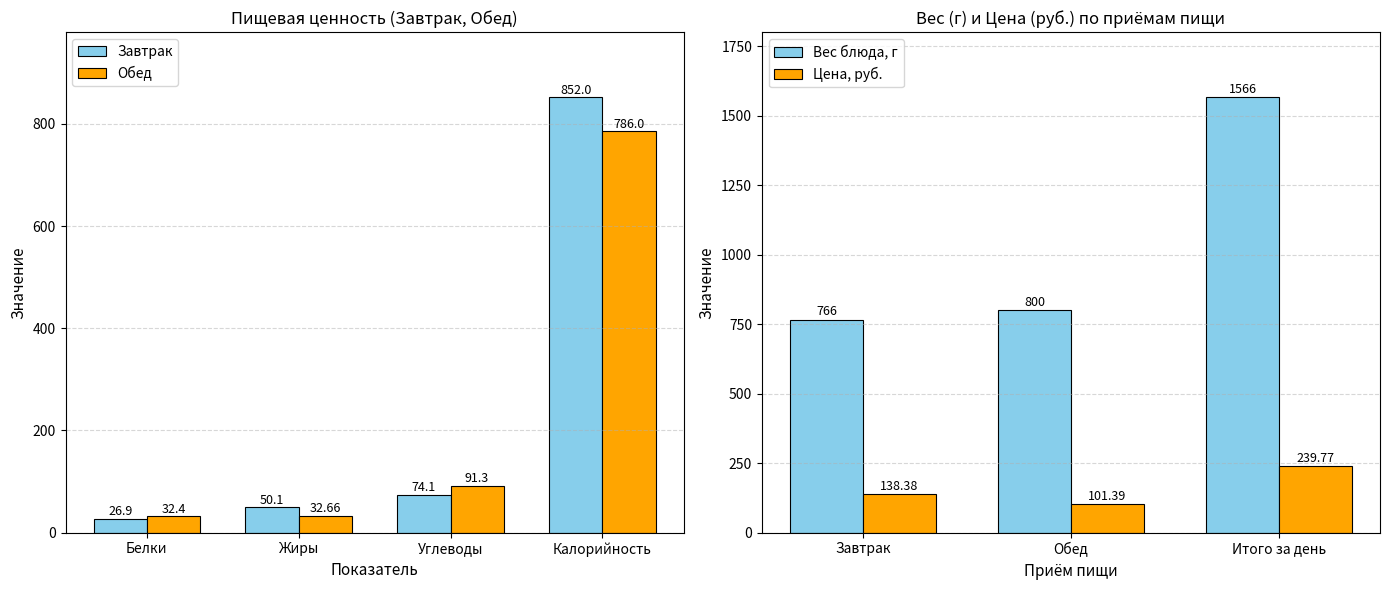

What is the label of the 4th bar from the left?

Калорийность